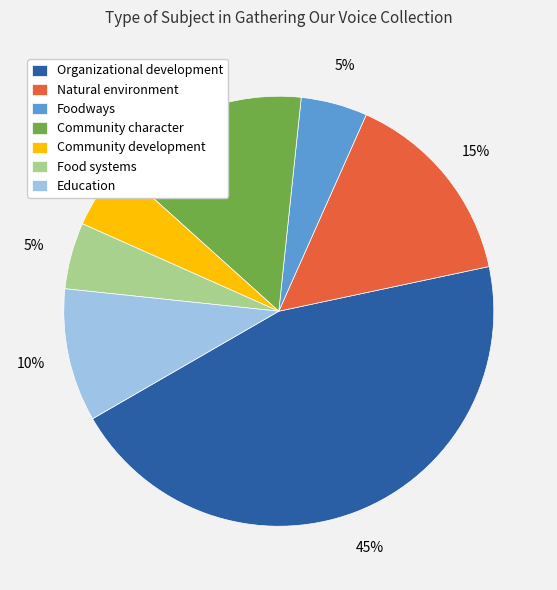

Does Community character account for over 50% of the chart?

No